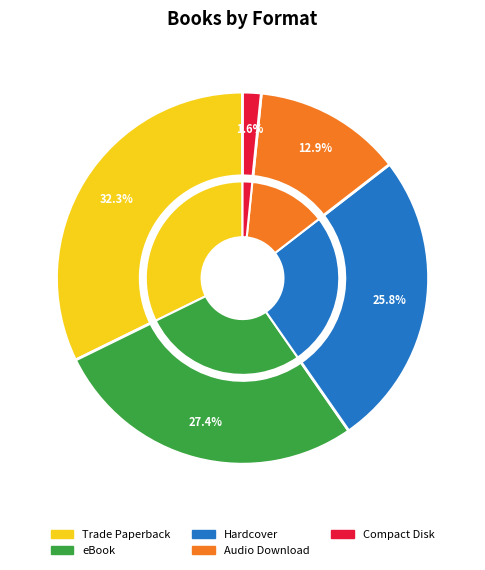

How many segments does this pie chart have?

6